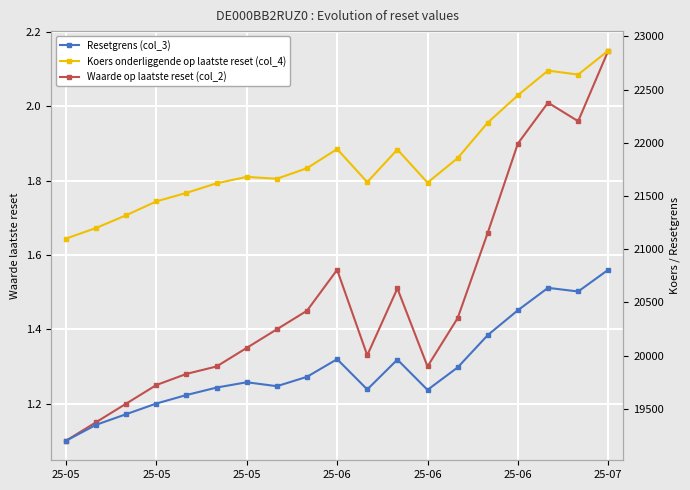

What value does the Koers onderliggende op laatste reset (col_4) series have at 25-05?

21200.0